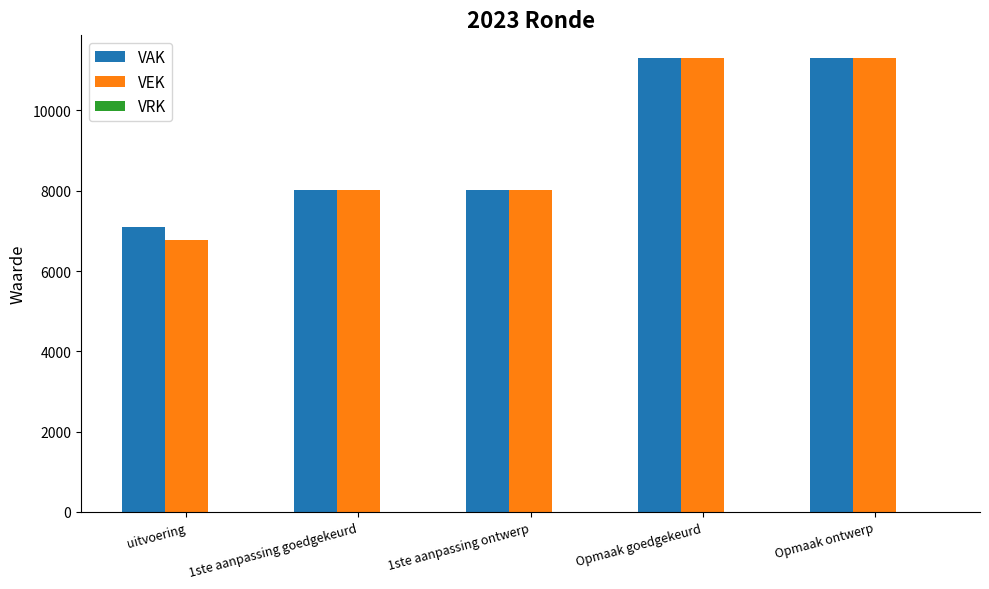

What is the spread (max minus min) of values at uitvoering?

318